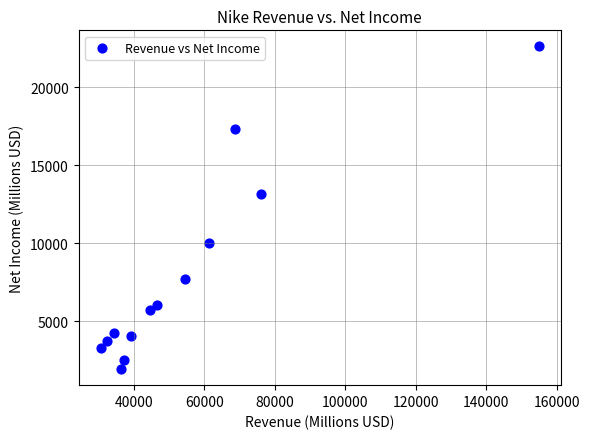

What is the range of Y values (max minus min)?

20667.6